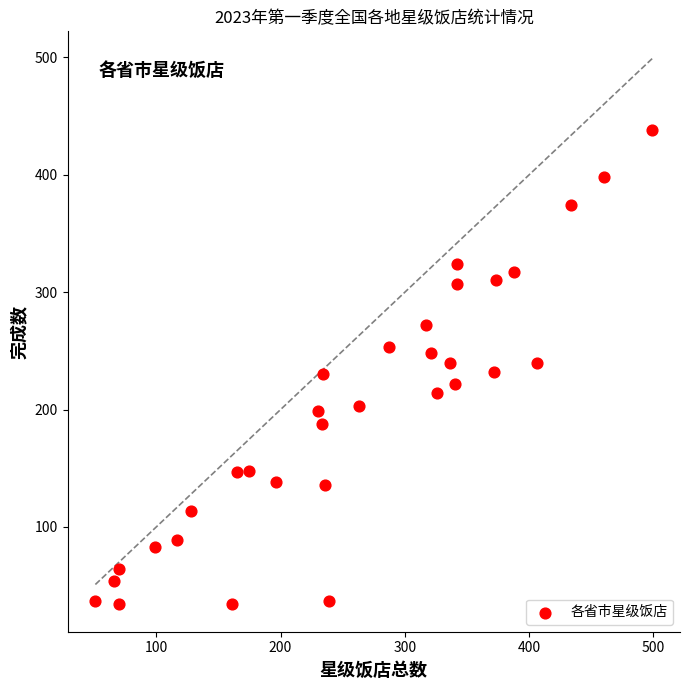

What is the range of Y values (max minus min)?

404